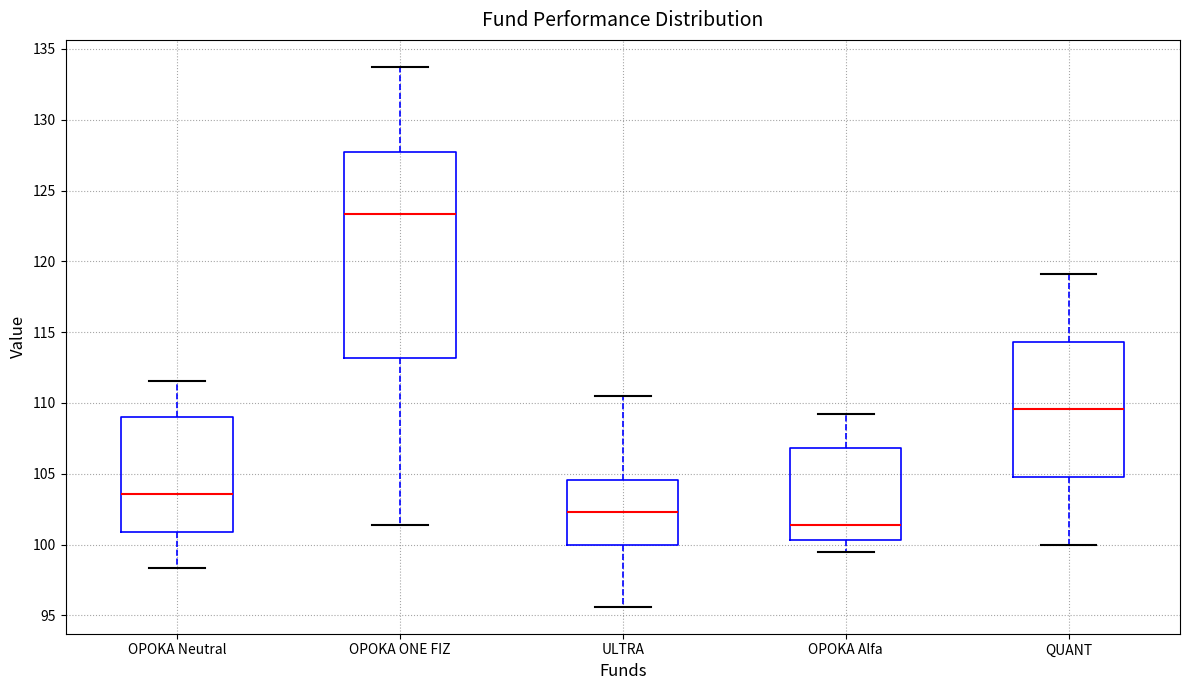

Which box is the tallest, from its lower edge to its upper edge?

OPOKA ONE FIZ